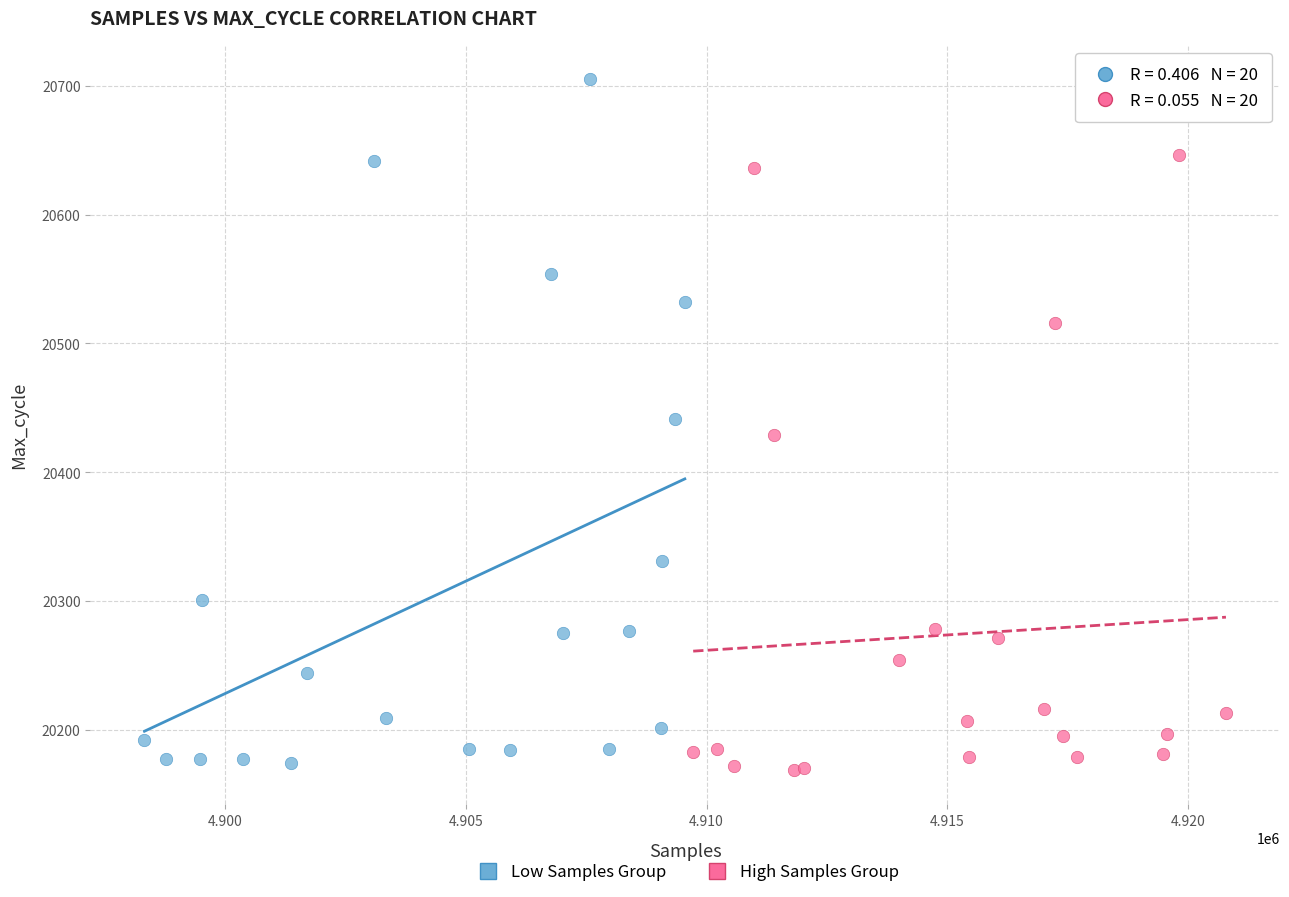

Which series contains the highest Y value?

Low Samples Group